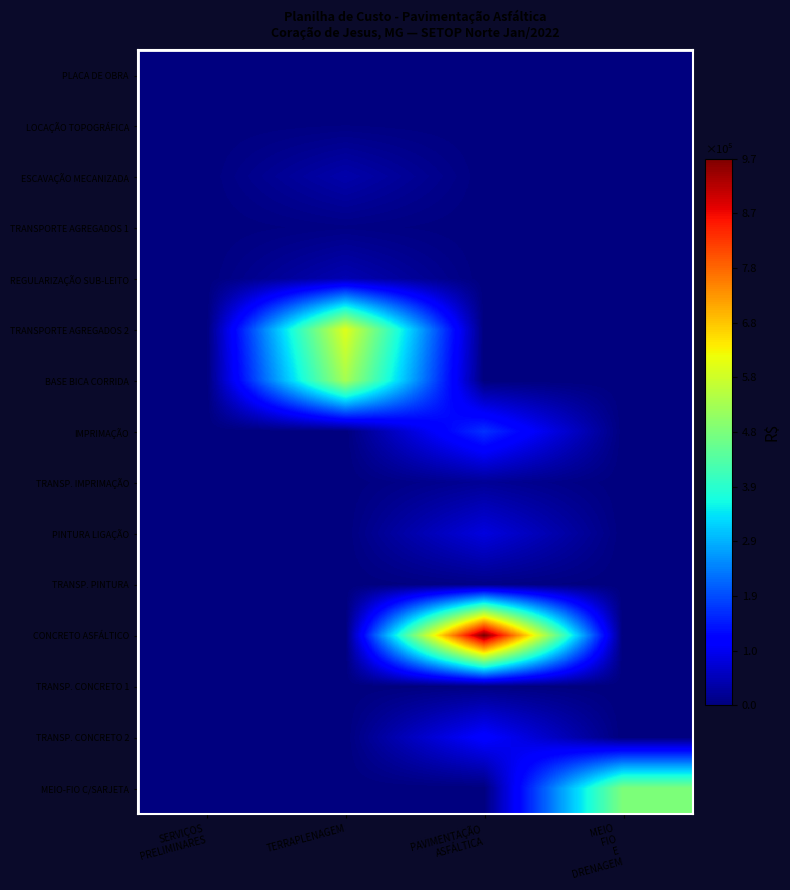

What is the total value across all series at TERRAPLENAGEM?

1228131.5